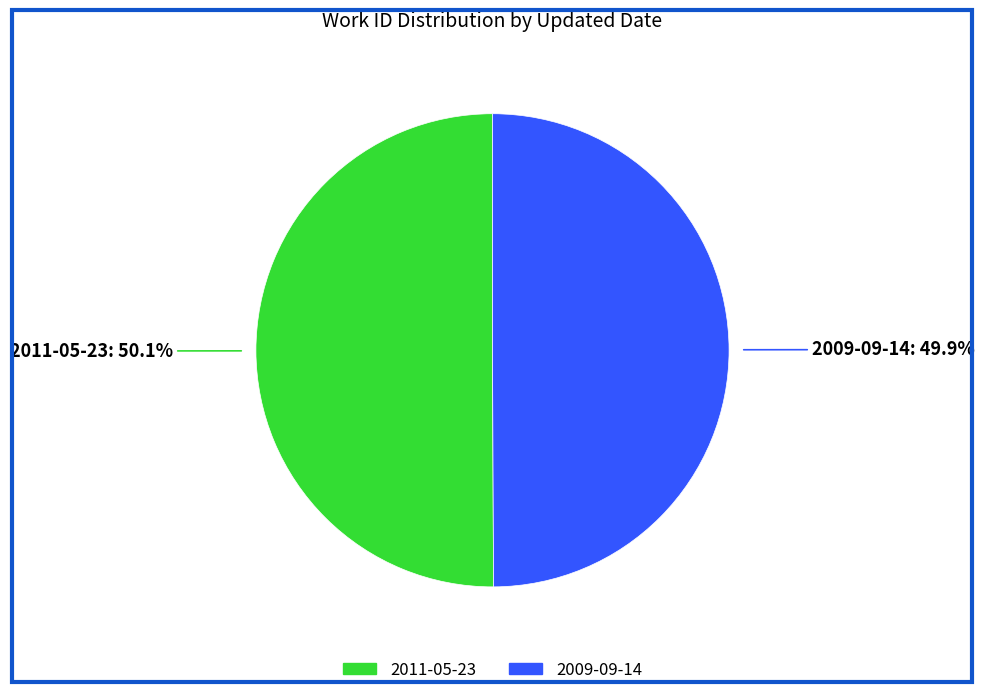

What is the ratio of the value at 2009-09-14 to the value at 2011-05-23?

1.0